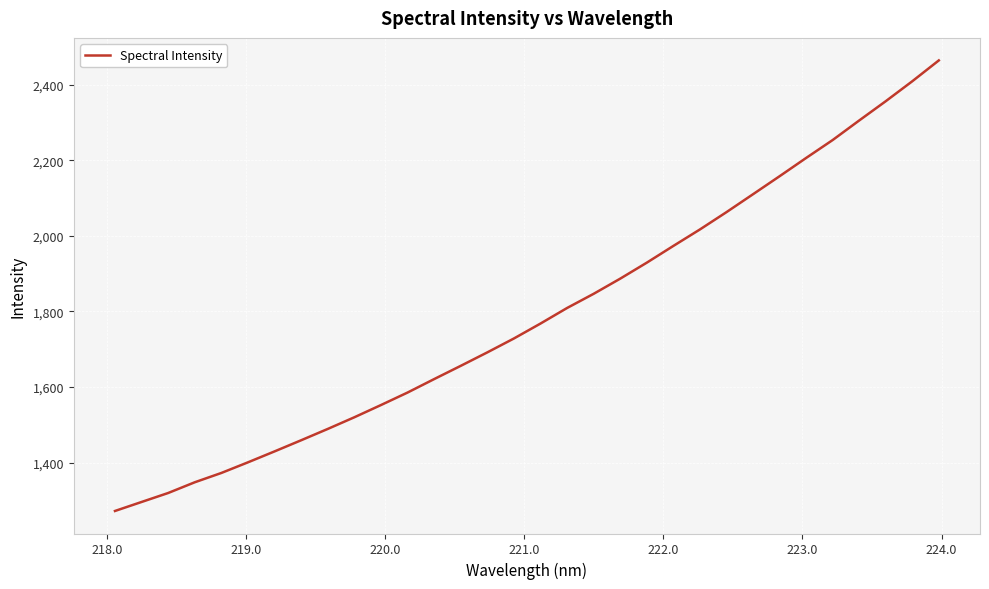

What is the maximum value shown in the chart?

2464.9